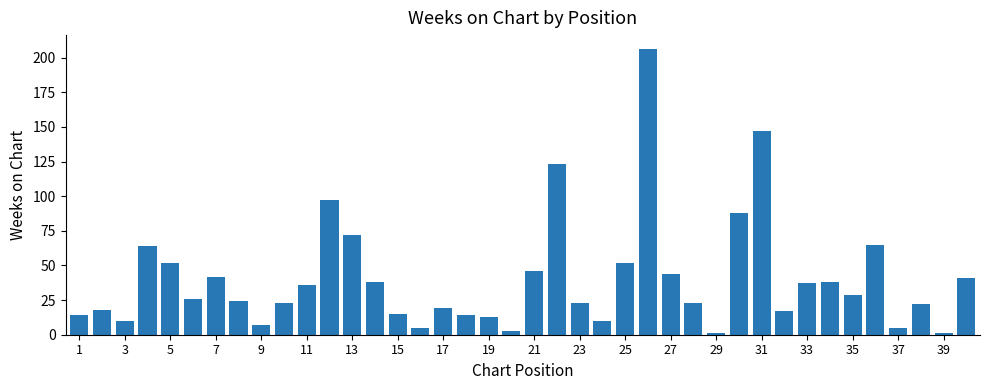

What is the average value?

40